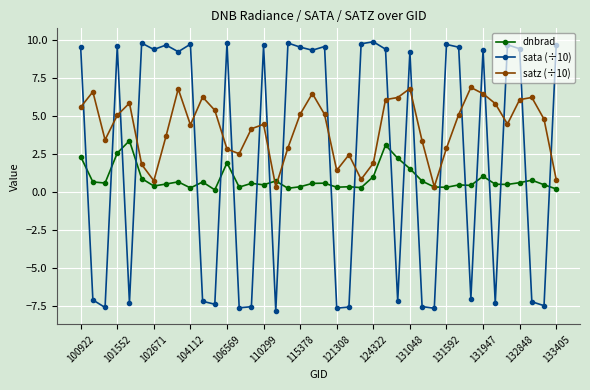

Rank the series by their average value, from lowest to highest.

dnbrad, sata (÷10), satz (÷10)